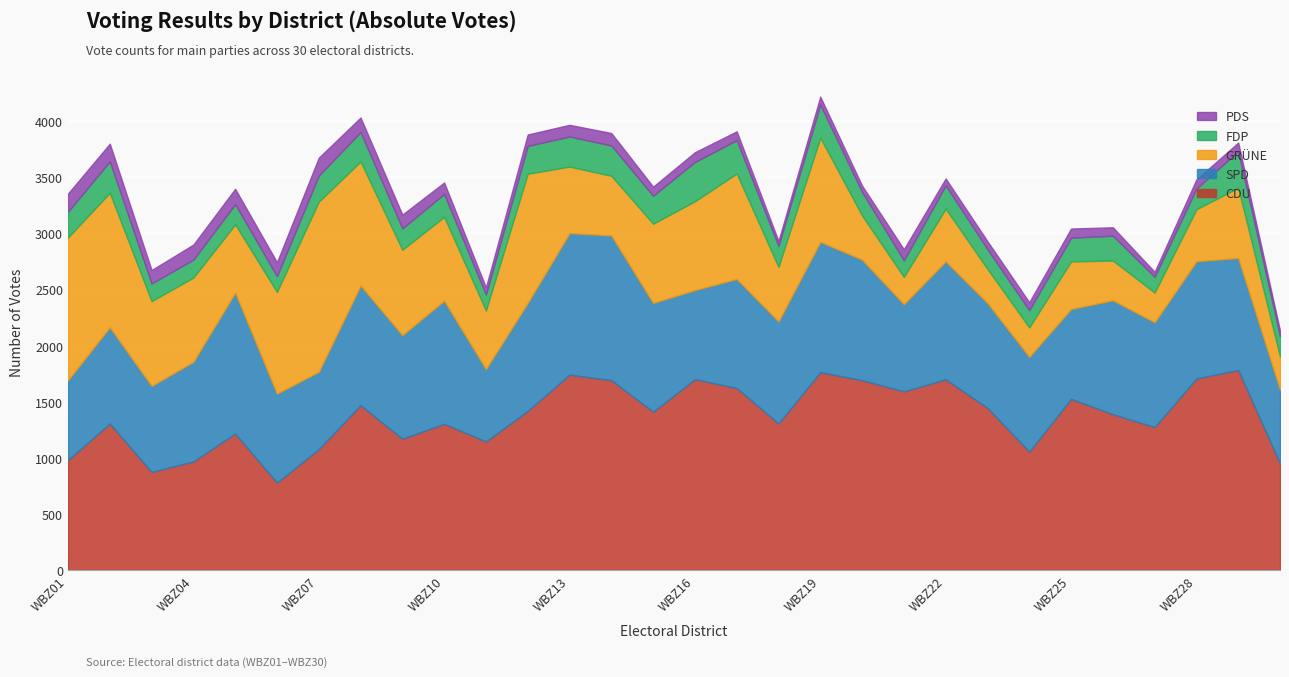

Between WBZ05 and WBZ06, which is larger?

WBZ05